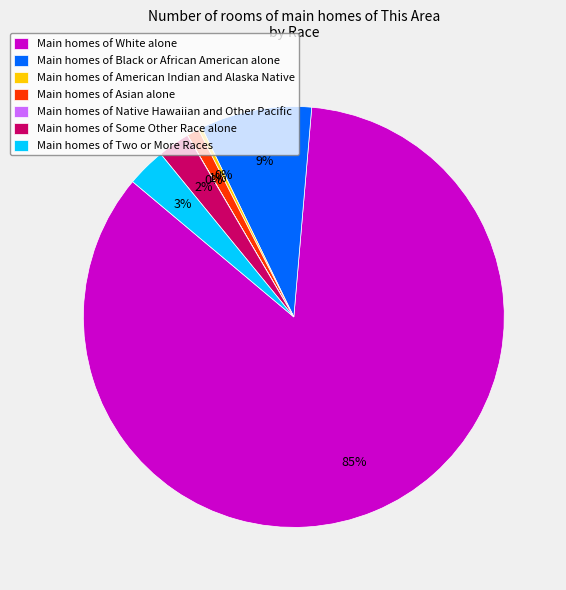

To the nearest percent, what is the average slice percentage?

14%